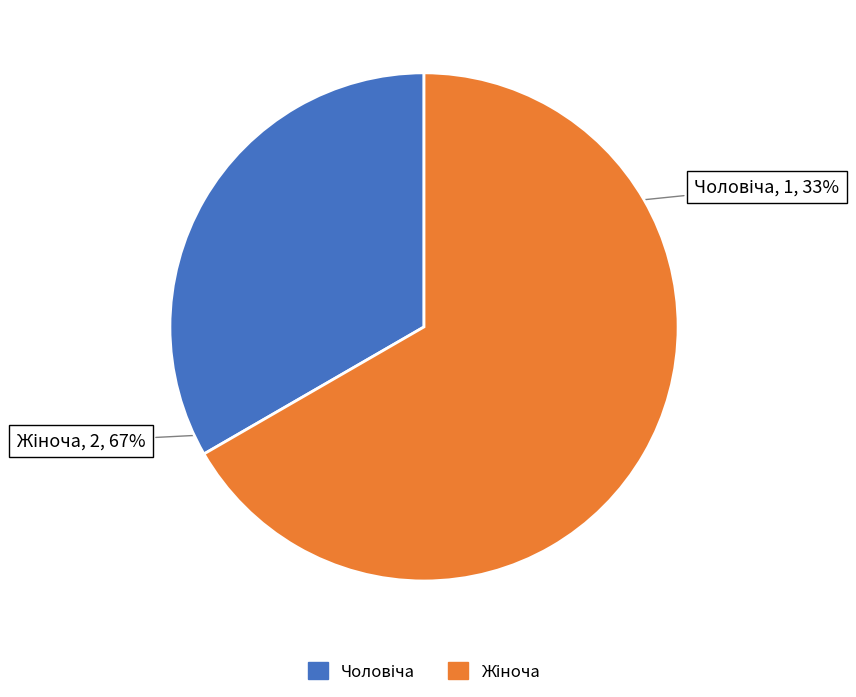

To the nearest percent, what is the average slice percentage?

50%